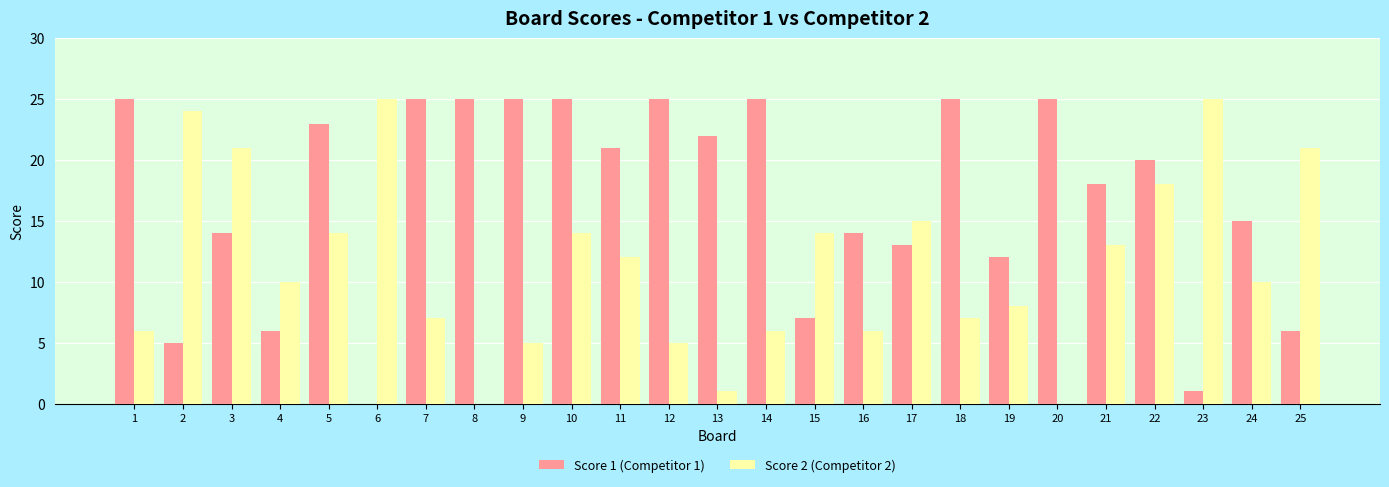

What is the sum of all Score 1 (Competitor 1) values?

422